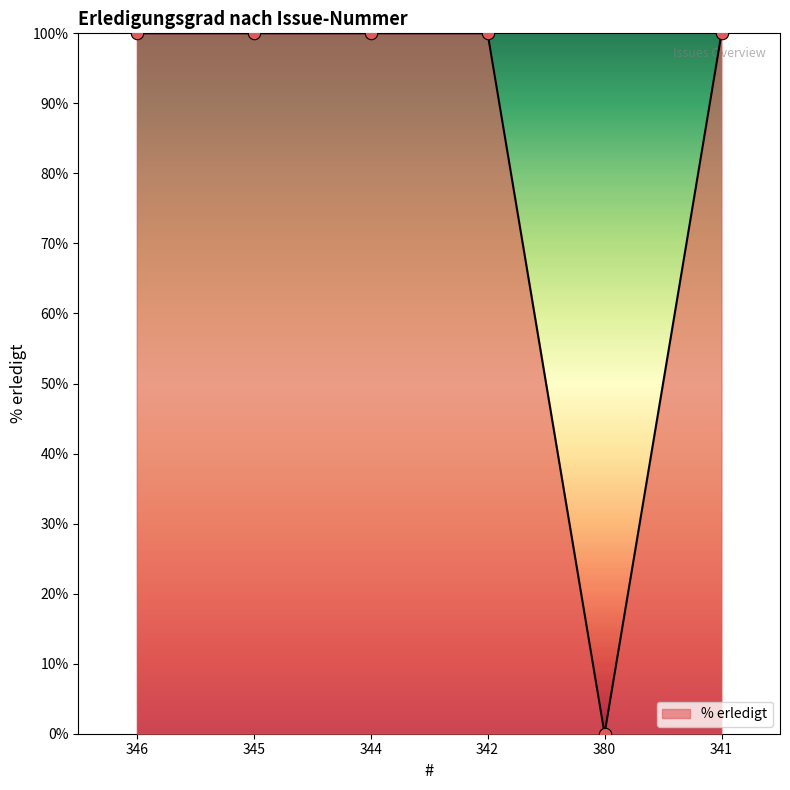

Which has a higher value, 341 or 380?

341